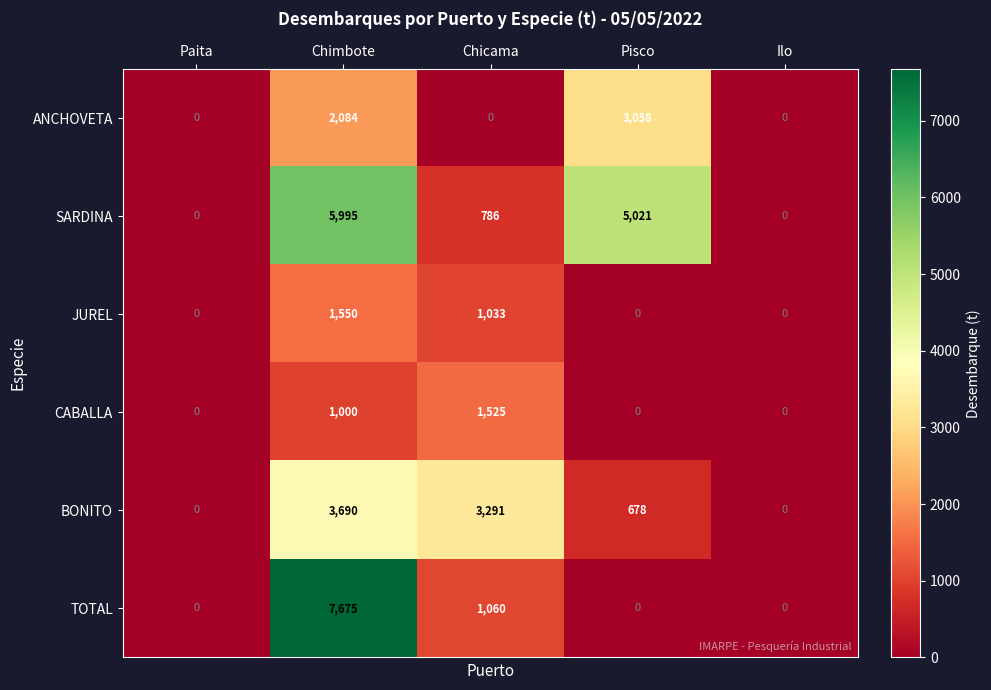

What is the sum of all BONITO values?

7659